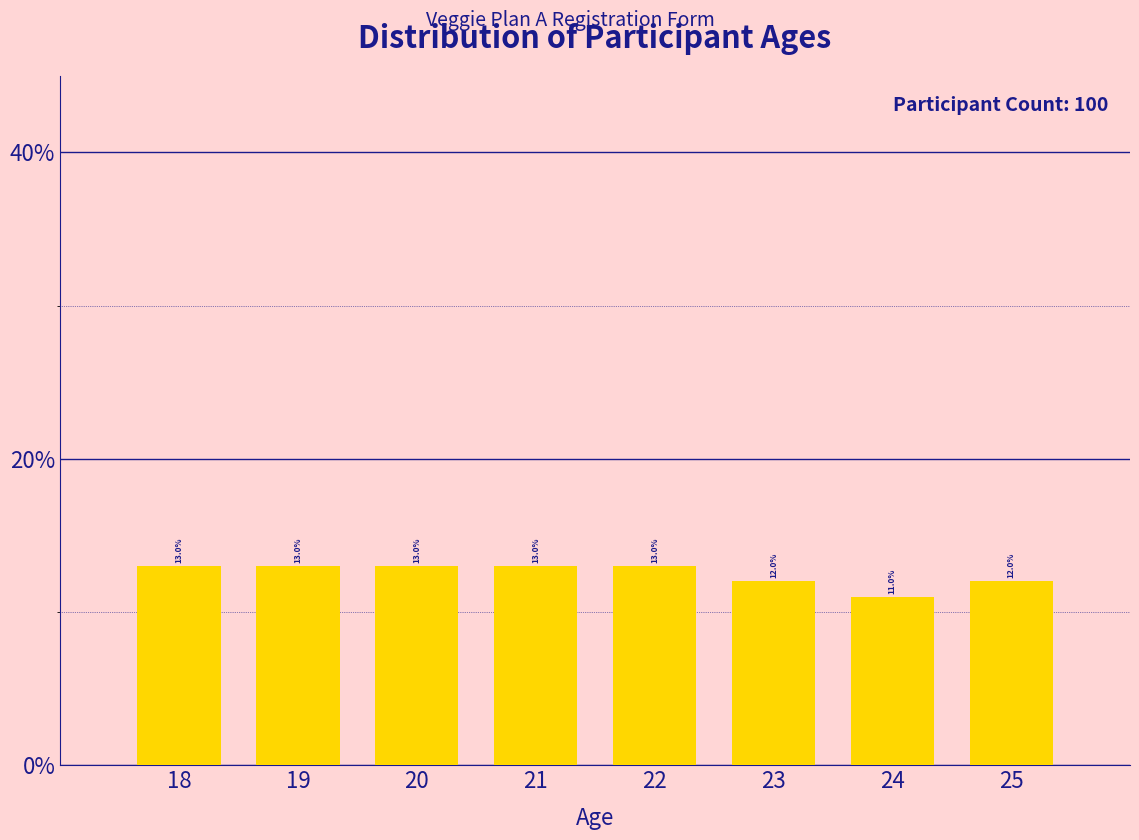

Reading left to right, list every bar in this chart as the range it spans on the x-axis followed by its height.

17.5 to 18.5: 13.0
18.5 to 19.5: 13.0
19.5 to 20.5: 13.0
20.5 to 21.5: 13.0
21.5 to 22.5: 13.0
22.5 to 23.5: 12.0
23.5 to 24.5: 11.0
24.5 to 25.5: 12.0